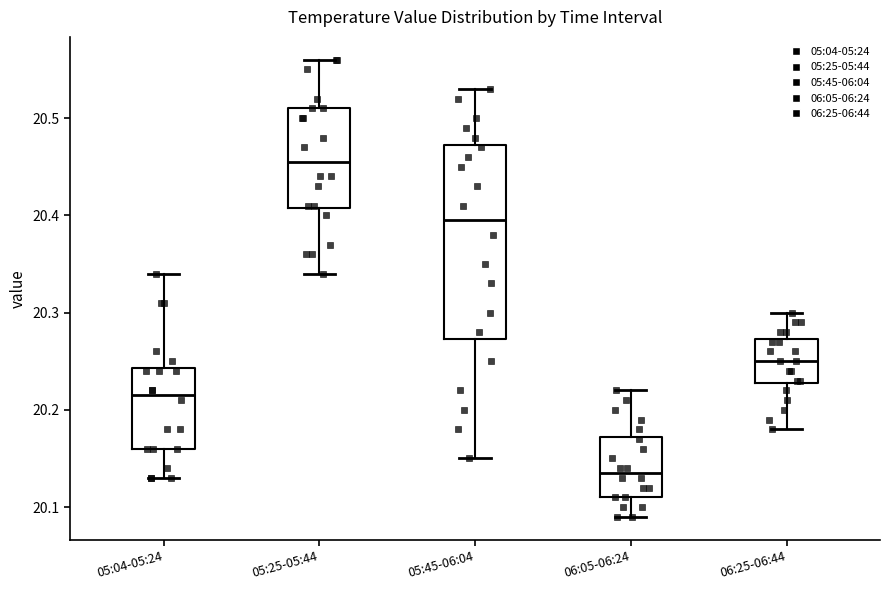

Reading left to right, read every box against the y-axis: the position of its median line, the range the box covers, and the ends of its whiskers. The values are not printed on the chart, so give them approximately, as read against the axis.

05:04-05:24: median 20.22, box 20.16 to 20.24, whiskers 20.13 to 20.34
05:25-05:44: median 20.46, box 20.41 to 20.51, whiskers 20.34 to 20.56
05:45-06:04: median 20.40, box 20.27 to 20.47, whiskers 20.15 to 20.53
06:05-06:24: median 20.14, box 20.11 to 20.17, whiskers 20.09 to 20.22
06:25-06:44: median 20.25, box 20.23 to 20.27, whiskers 20.18 to 20.30